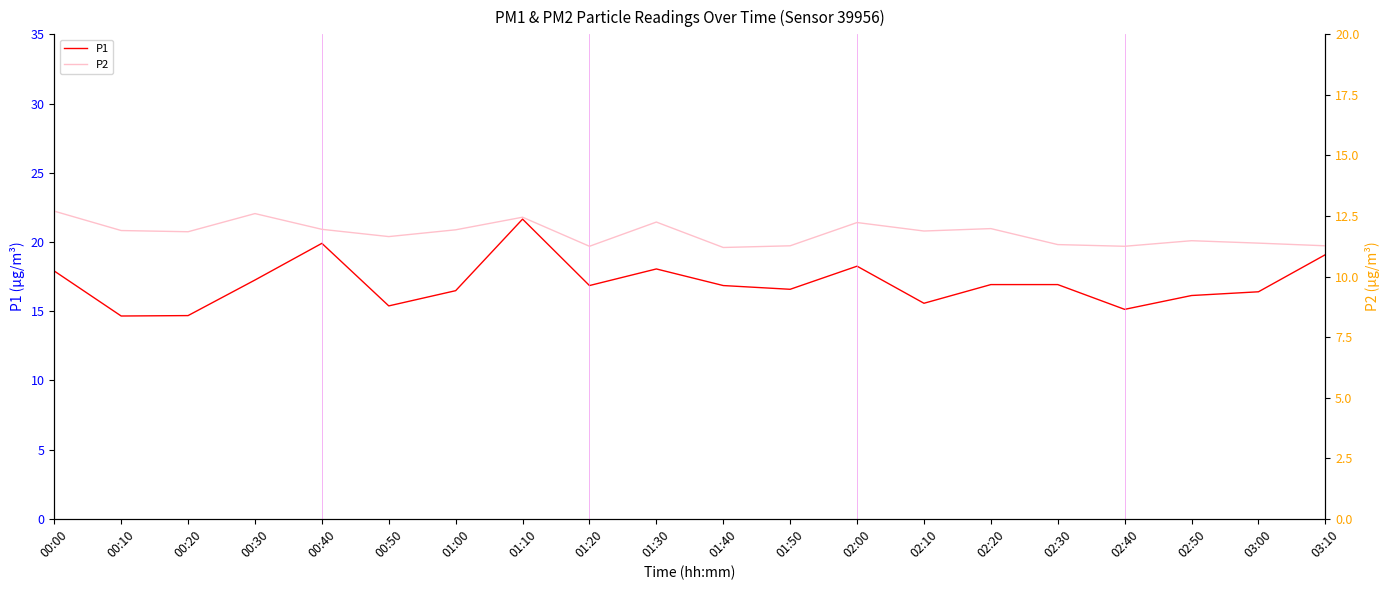

True or false: P1 and P2 intersect in this chart.

False